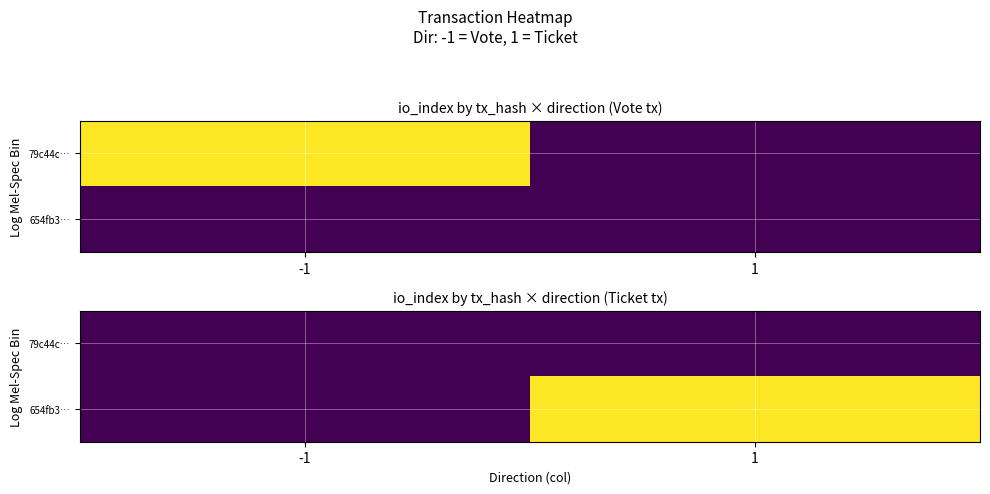

Between -1 and 1, which series saw the biggest shift?

654fb3…